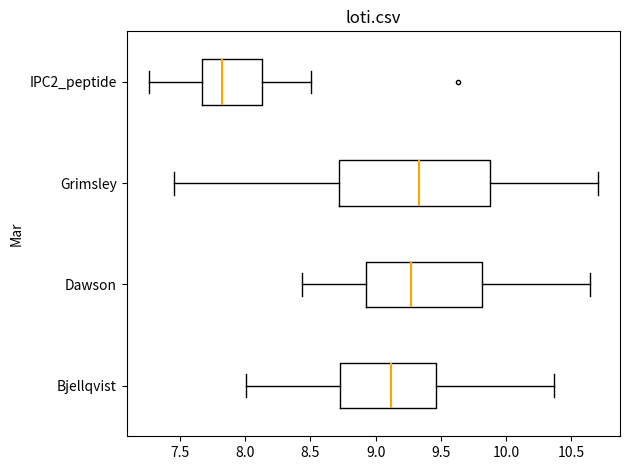

Reading bottom to top, transcribe this box plot: for each box, give where its median line is, the range the box spans, and where its two whiskers end, as read against the x-axis. The values are not printed on the chart, so give them approximately, as read against the axis.

Bjellqvist: median 9.10, box 8.70 to 9.45, whiskers 8.00 to 10.35
Dawson: median 9.25, box 8.90 to 9.80, whiskers 8.45 to 10.65
Grimsley: median 9.35, box 8.70 to 9.85, whiskers 7.45 to 10.70
IPC2_peptide: median 7.80, box 7.65 to 8.15, whiskers 7.25 to 8.50